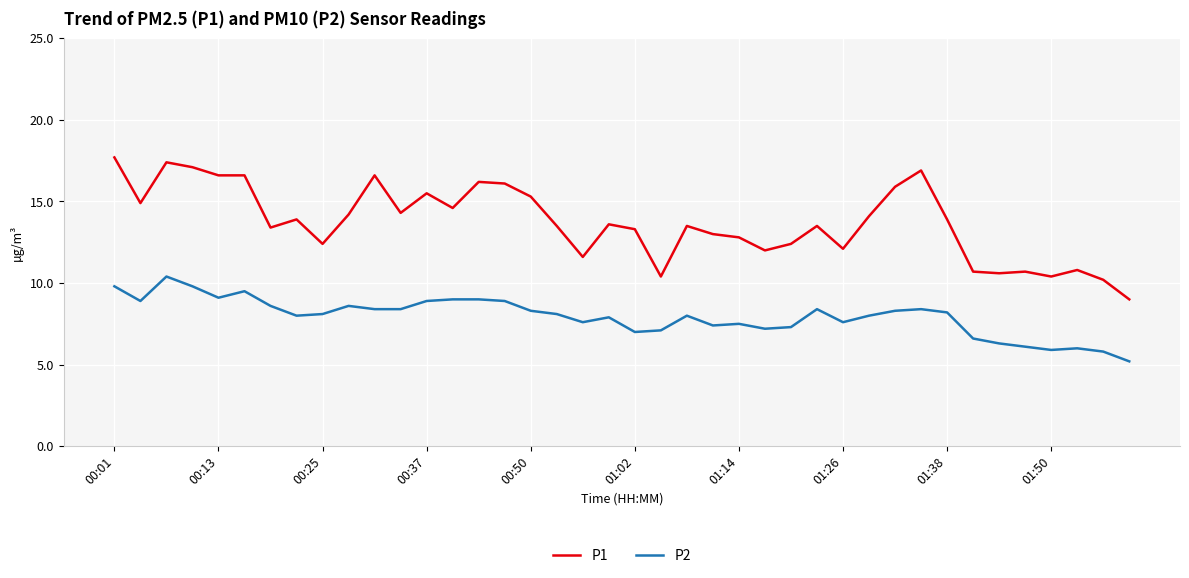

Which series has the largest range (max minus min)?

P1